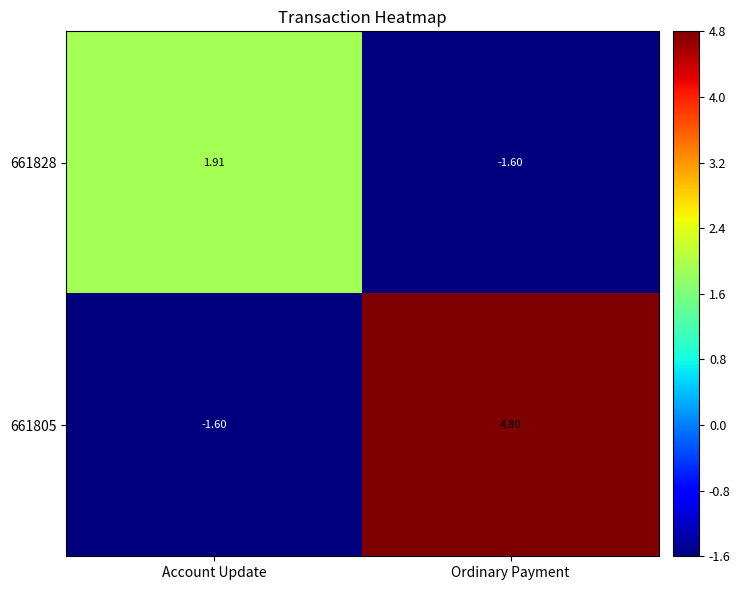

Rank the categories by 661828 value from highest to lowest.

Account Update, Ordinary Payment